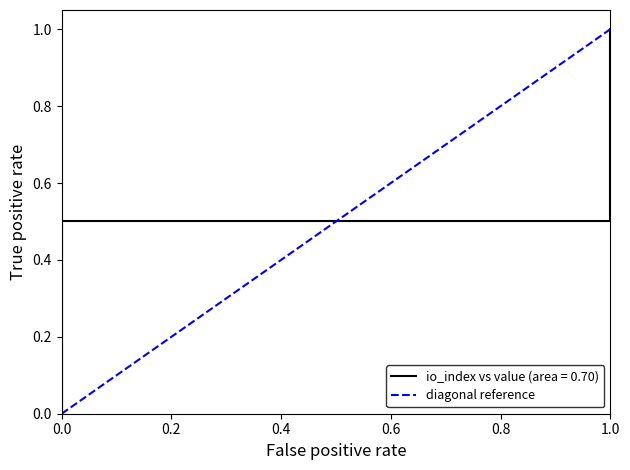

How many distinct data groups are displayed?

1